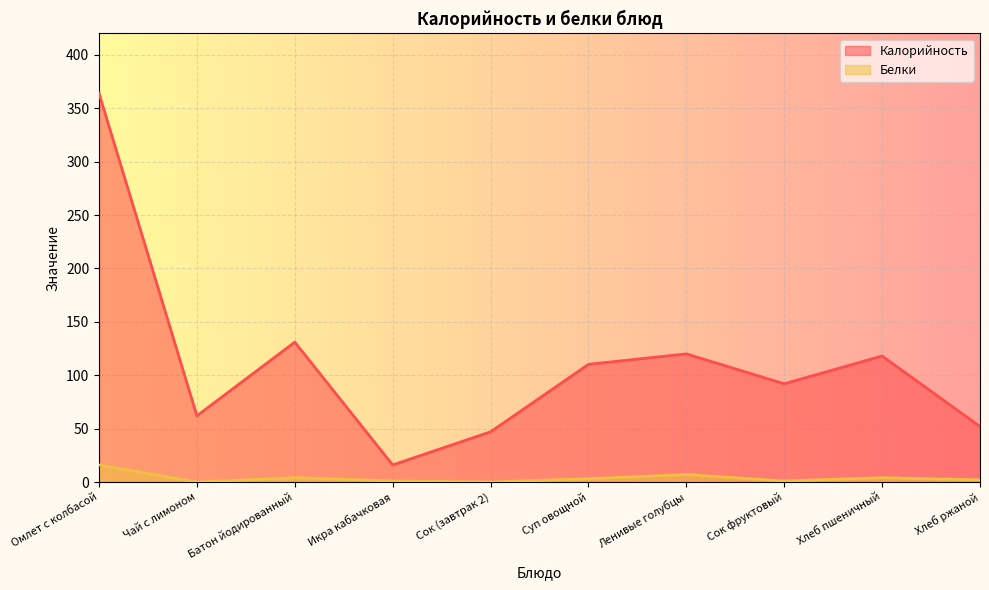

What is the average value of the Калорийность series?

111.2